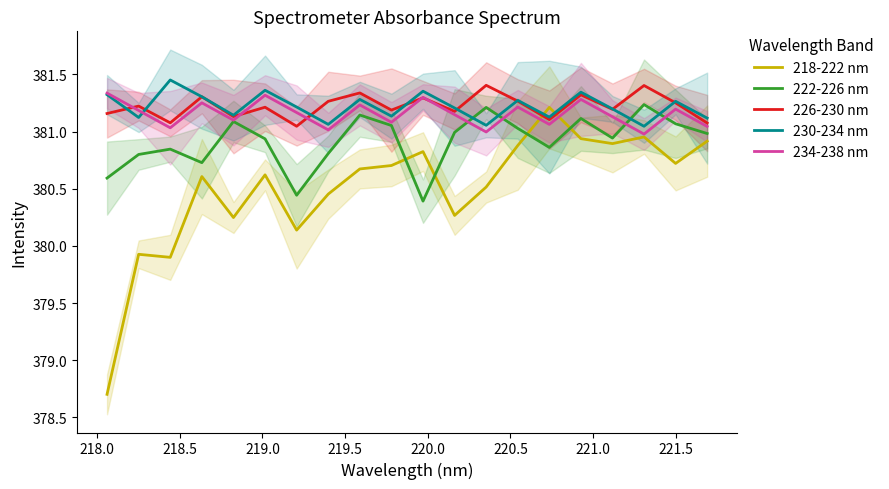

How many times do 218-222 nm and 230-234 nm cross each other?

2